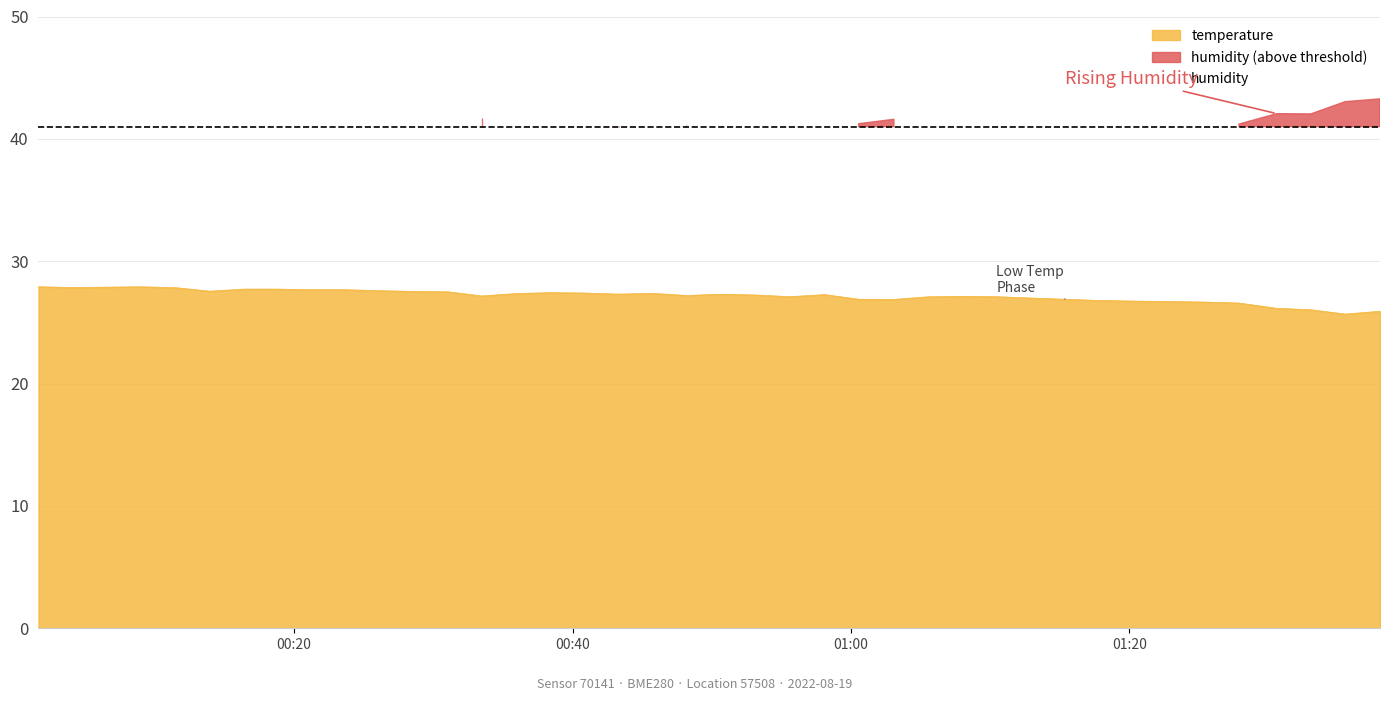

What is the value of the 12th point from the left?

27.5